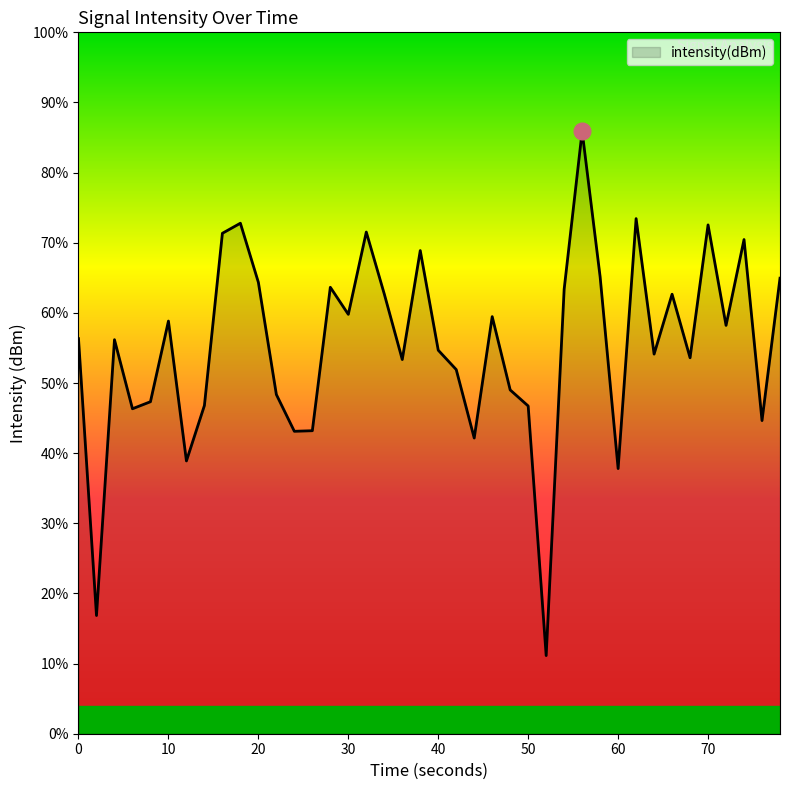

The chart shows a value of -189.3 at 20. True or false?

False